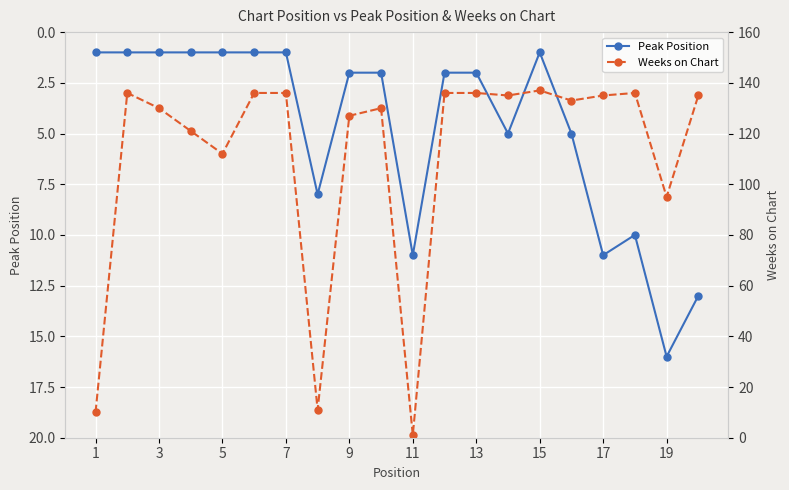

True or false: Peak Position has more than 2 points higher than both neighbors.

True